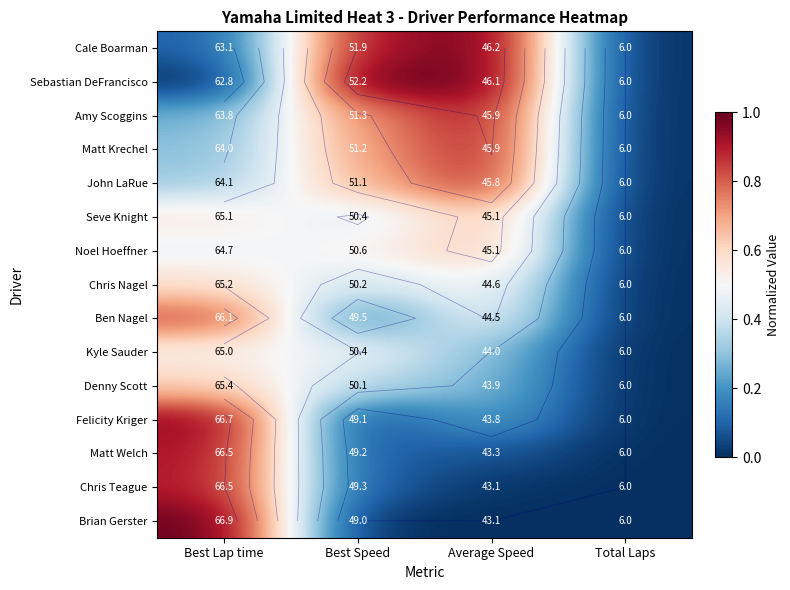

Between Best Speed and Total Laps, which series saw the biggest shift?

Sebastian DeFrancisco